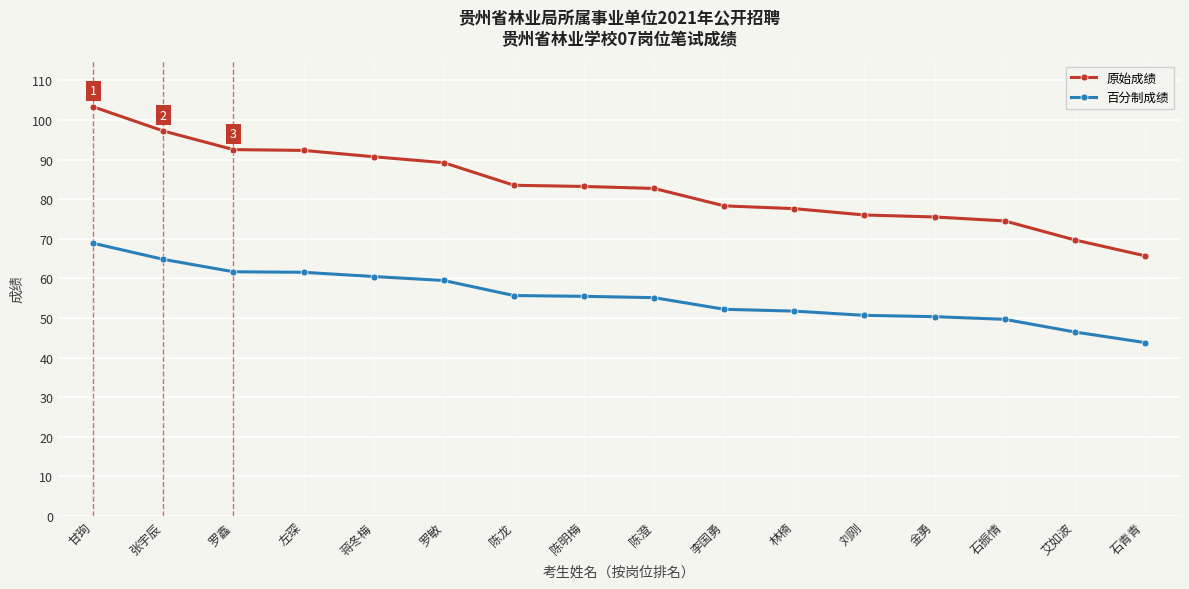

What are all the series names shown in the legend?

原始成绩, 百分制成绩